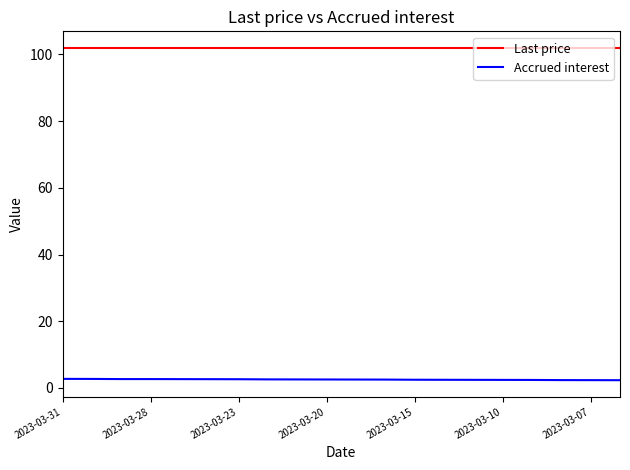

What is the maximum value shown in the chart?

101.9